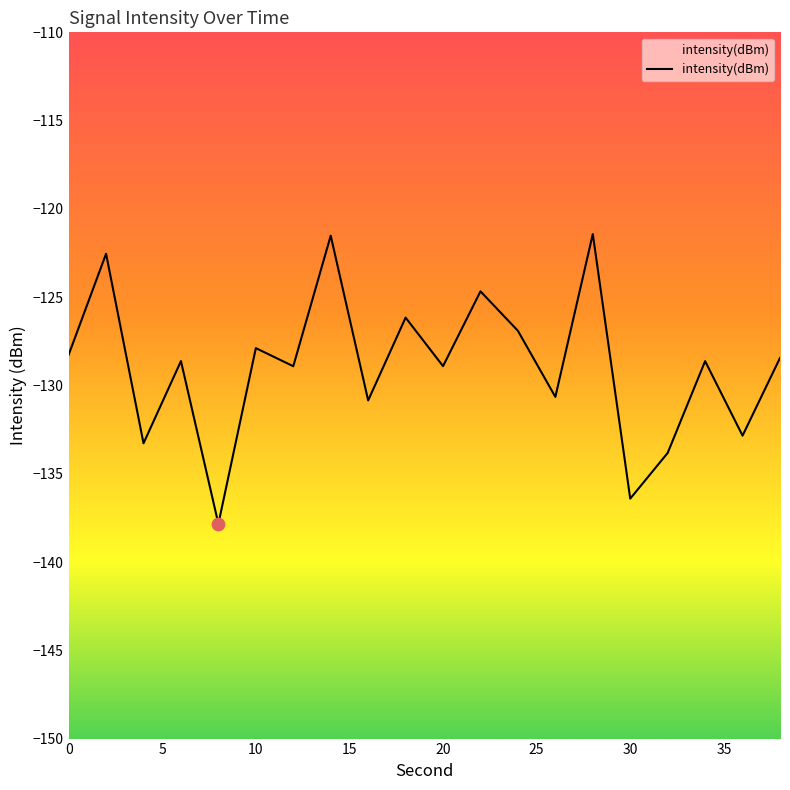

Between 20 and 25, which is larger?

25